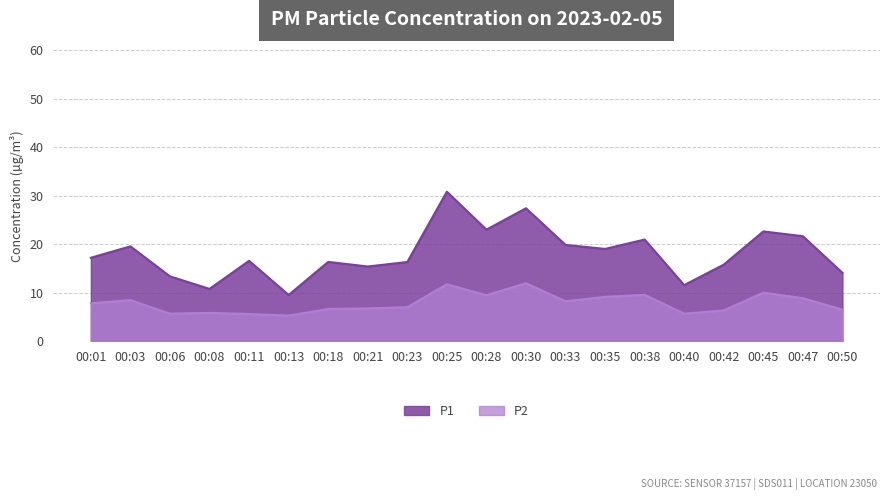

True or false: P2 and P1 intersect in this chart.

False